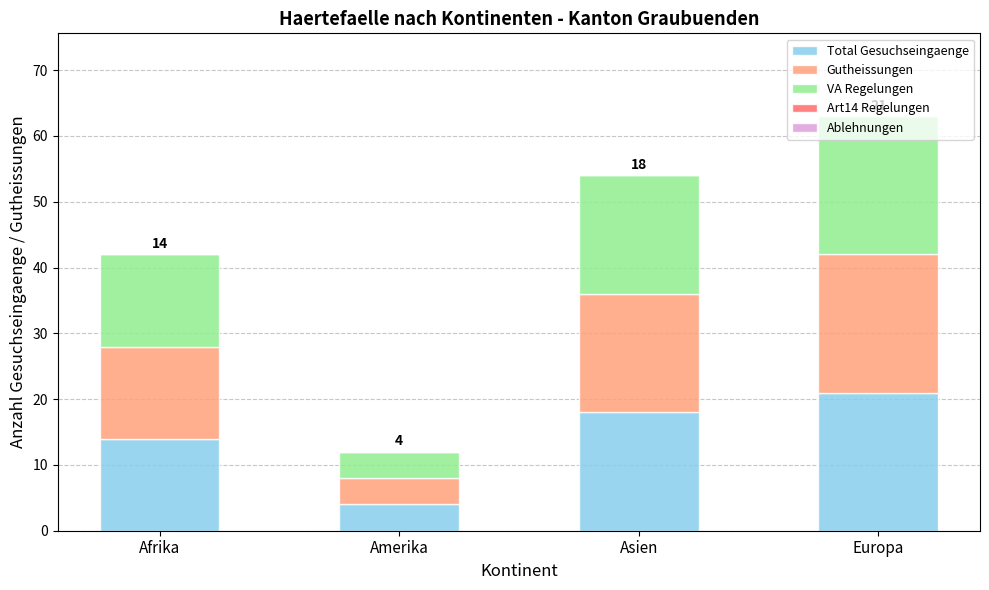

What is the maximum value for Total Gesuchseingaenge?

21